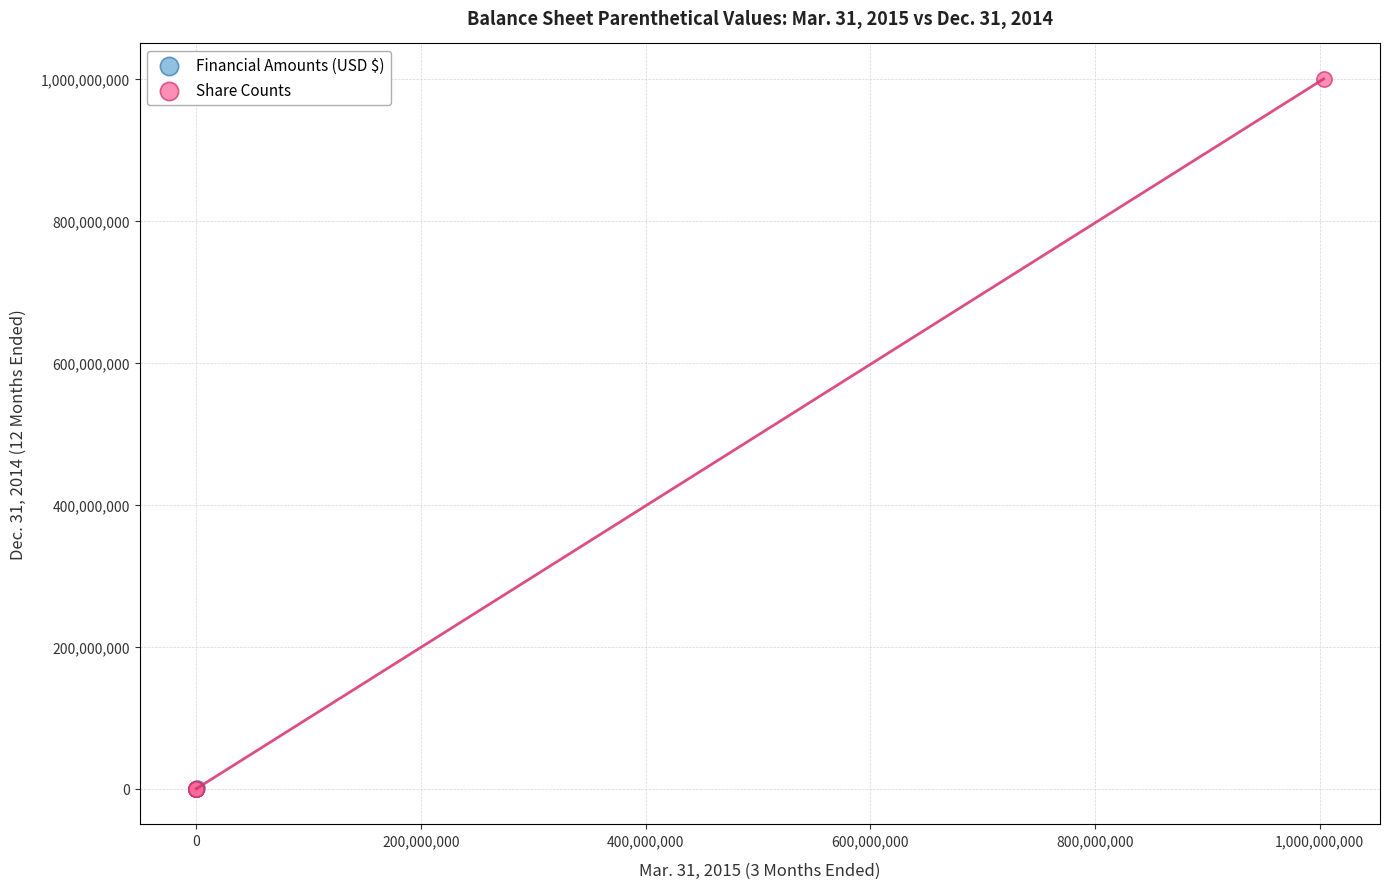

Which series has the widest spread of Y values?

Share Counts